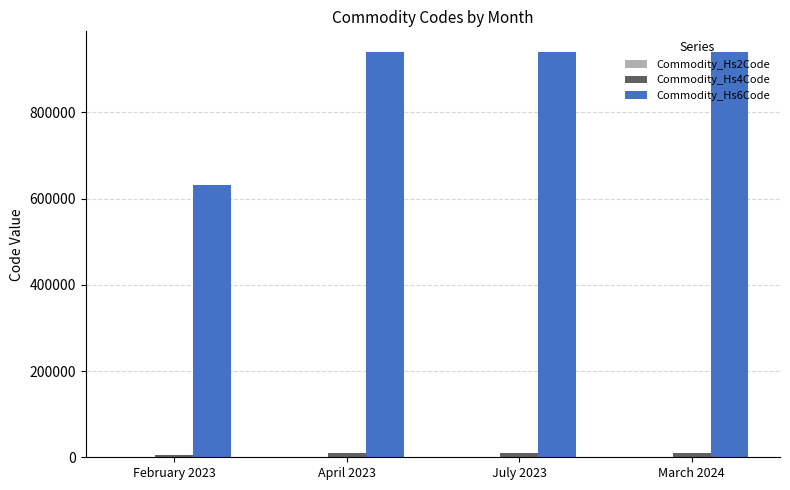

Does the chart contain stacked bars?

No